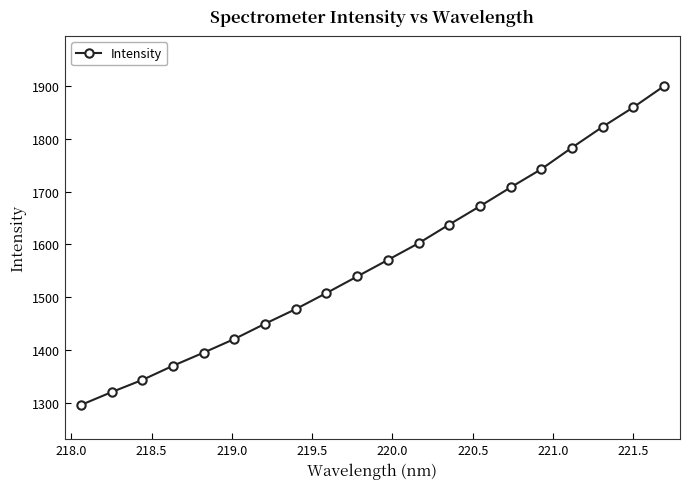

What is the sum of all values?

31414.7